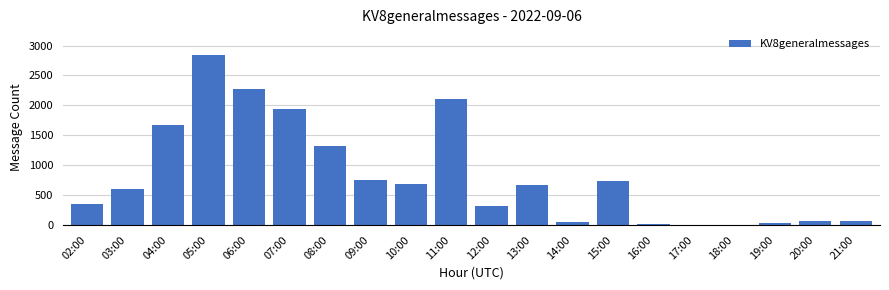

Is it true that the value at 05:00 is 2844?

True